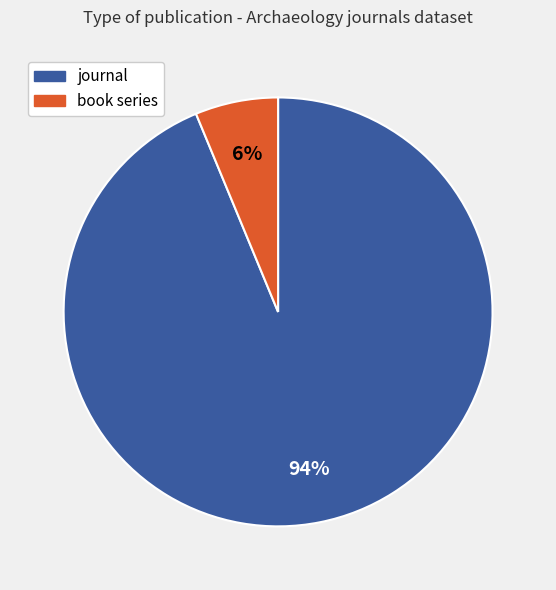

To the nearest percent, what is the combined percentage of journal and book series?

100%